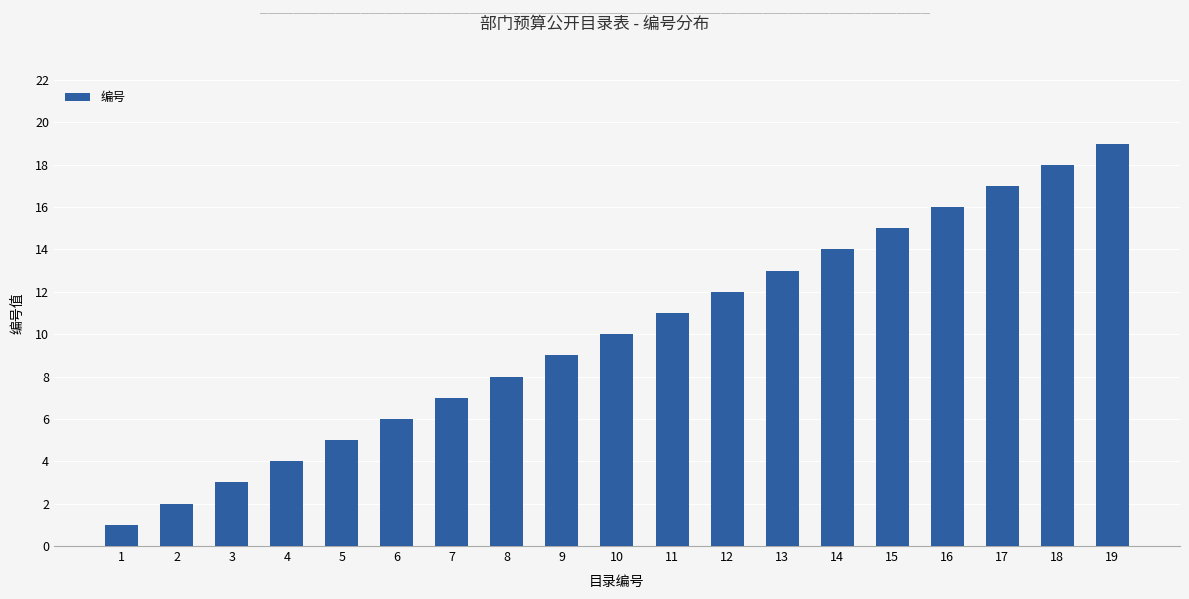

Which has a higher value, 16 or 12?

16